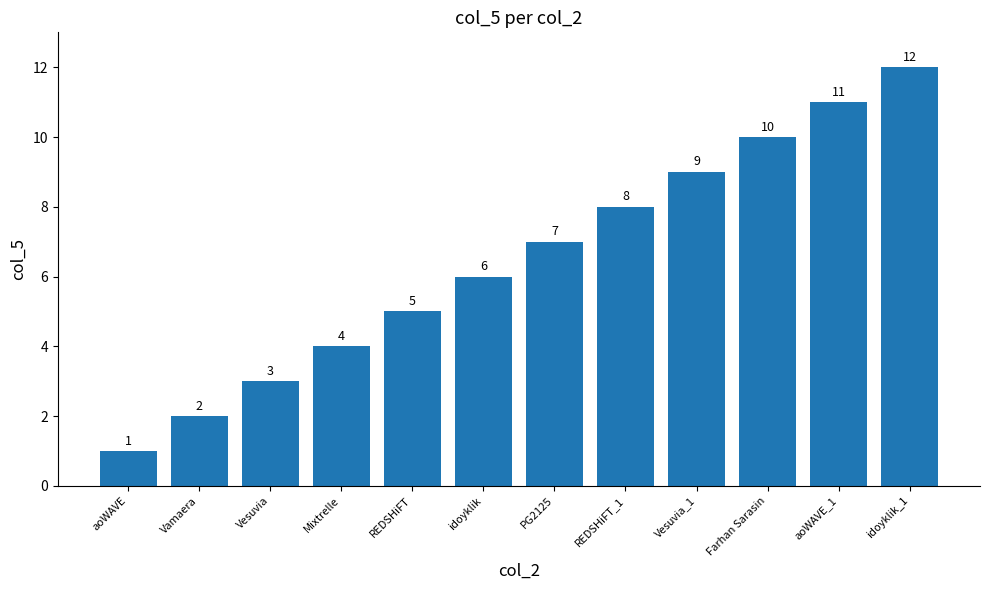

Are the bars horizontal?

No